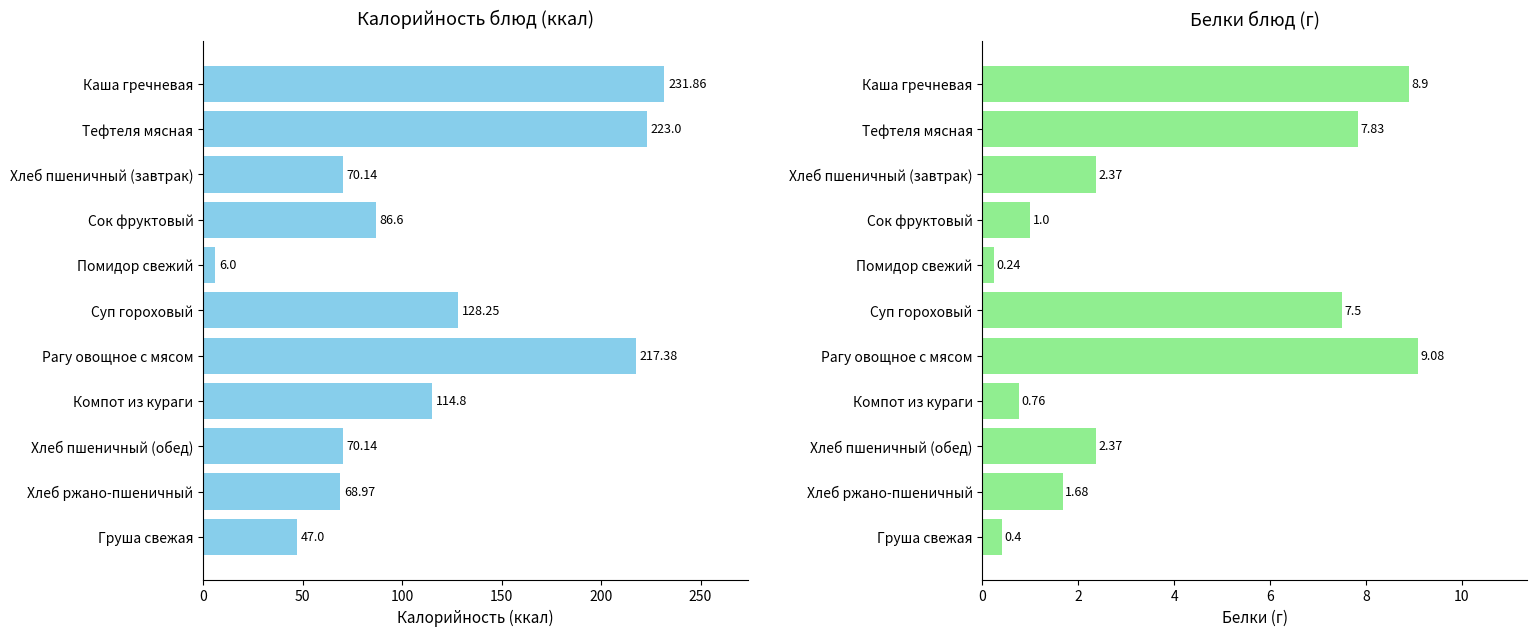

Where is Калорийность nearest to the value 118?

Компот из кураги